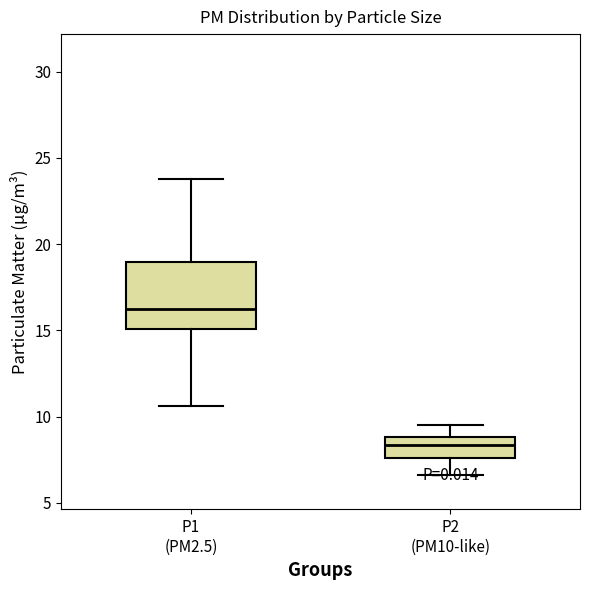

Reading left to right, read every box against the y-axis: the position of its median line, the range the box covers, and the ends of its whiskers. The values are not printed on the chart, so give them approximately, as read against the axis.

P1 (PM2.5): median 16.0, box 15.0 to 19.0, whiskers 10.5 to 24.0
P2 (PM10-like): median 8.5, box 7.5 to 9.0, whiskers 6.5 to 9.5